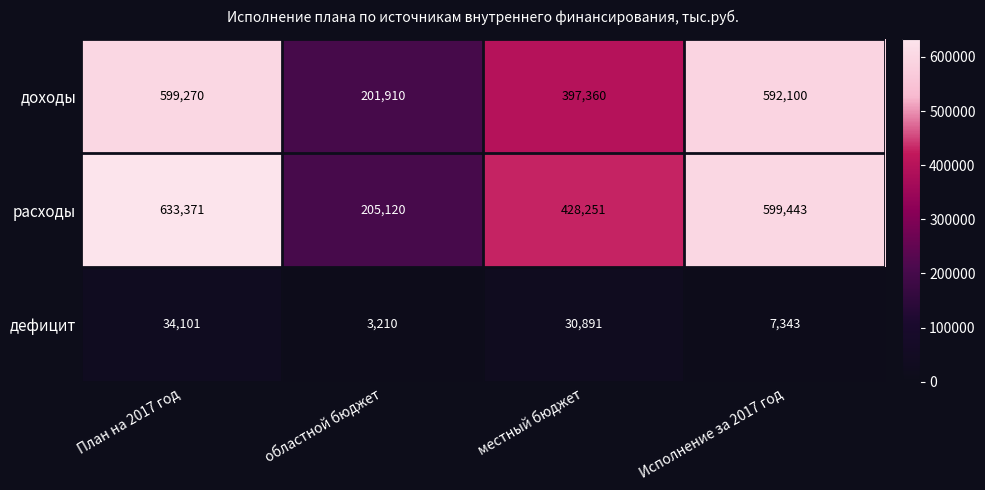

How many categories are shown in the chart?

4